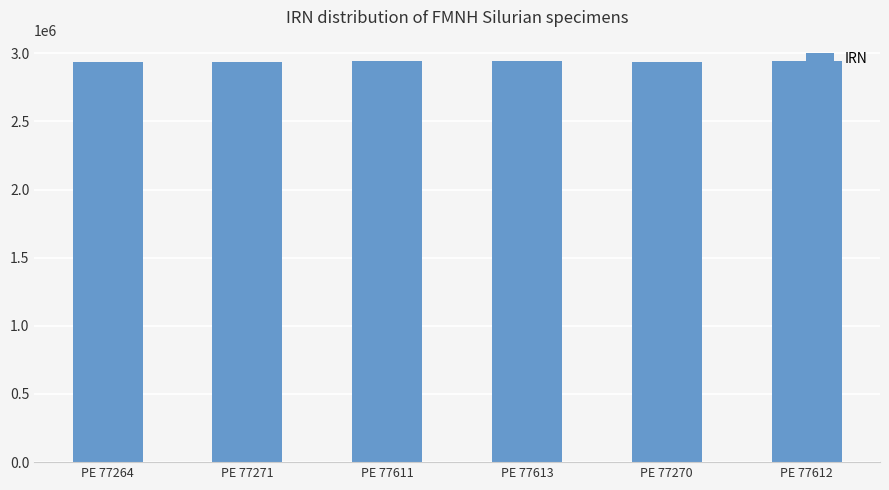

Is it true that the value at PE 77613 is 2944992?

True